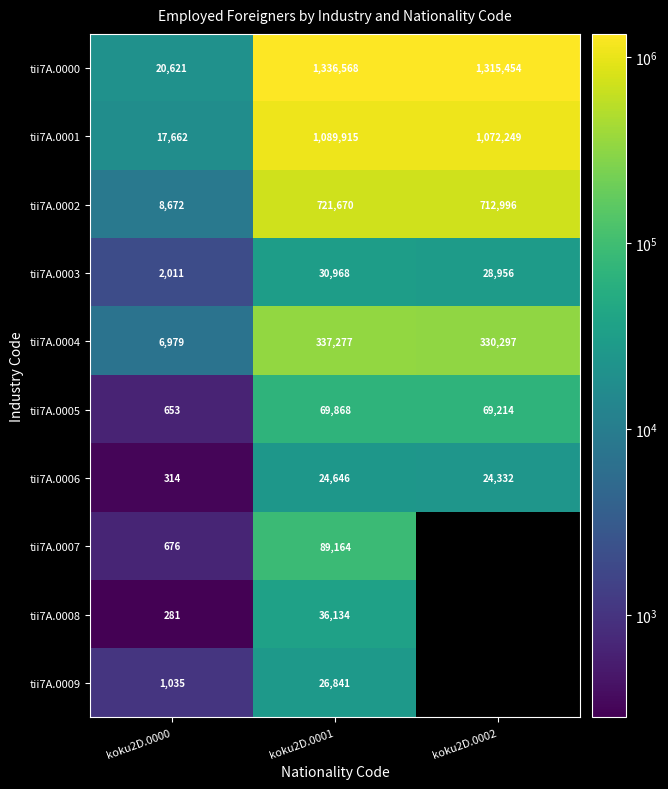

Is the value of tii7A.0004 at koku2D.0002 greater than the value of tii7A.0001 at koku2D.0001?

No